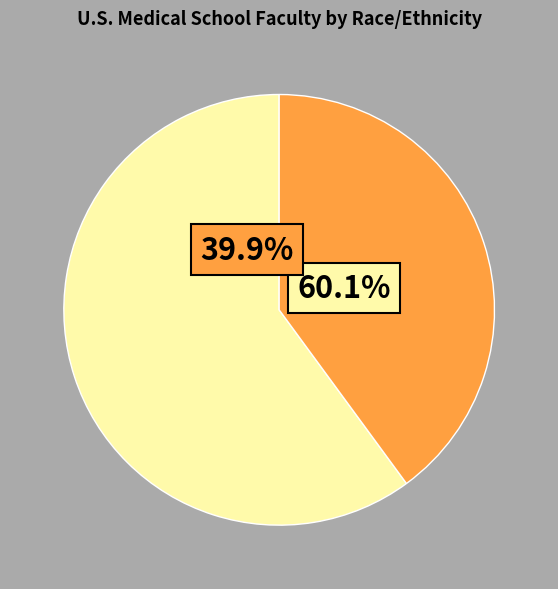

Does any single category account for the majority?

Yes